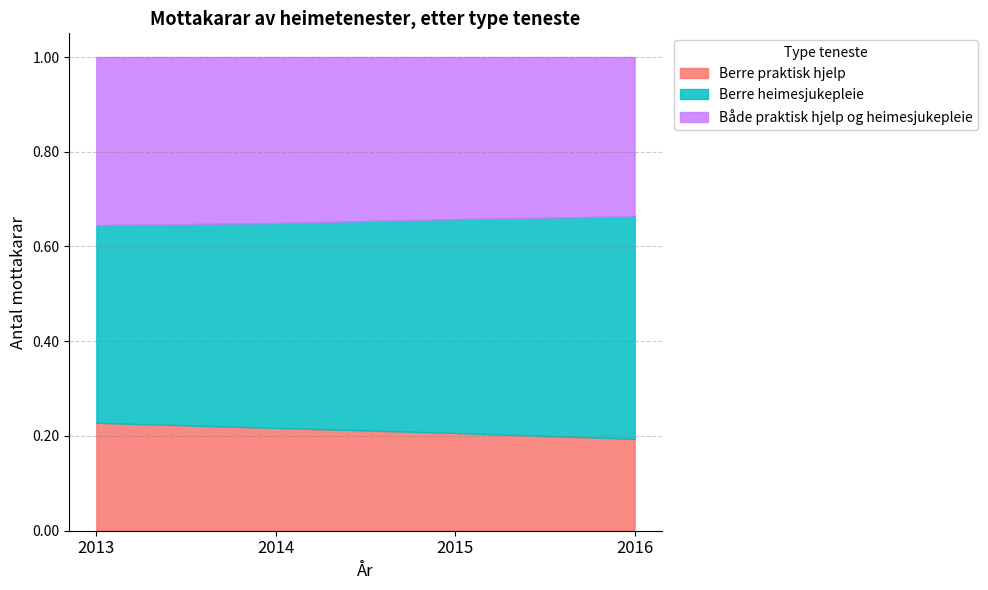

Reading left to right, transcribe all the data shown in this chart.

Berre praktisk hjelp: 2013=40989	2014=39155	2015=37663	2016=35954
Berre heimesjukepleie: 2013=75029	2014=78074	2015=82400	2016=87199
Både praktisk hjelp og heimesjukepleie: 2013=63841	2014=63215	2015=62437	2016=62352